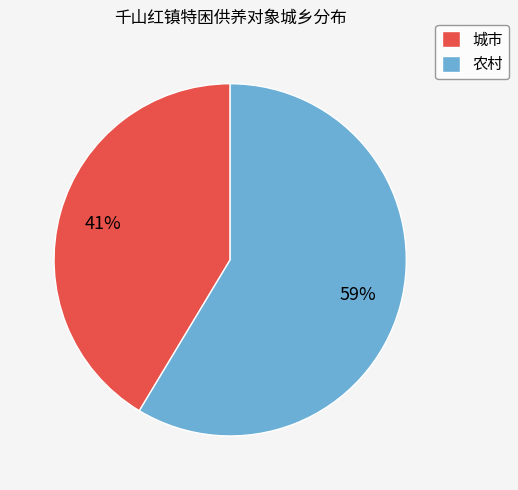

The 农村 slice represents 59% of the pie. True or false?

True